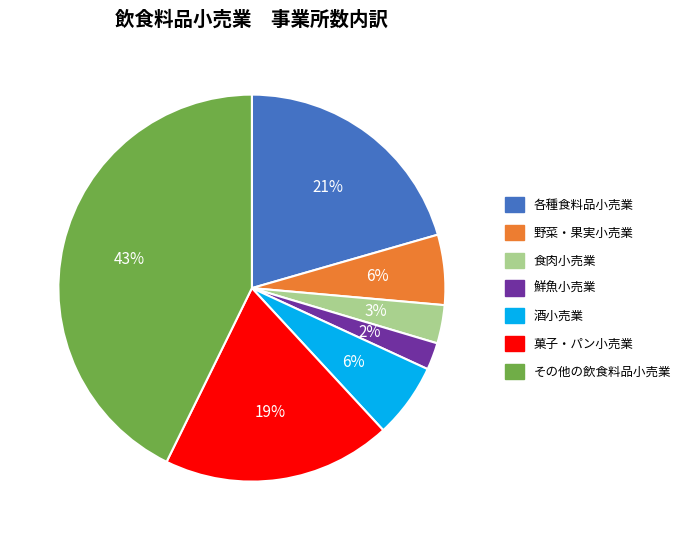

What is the smallest slice in the pie chart?

鮮魚小売業